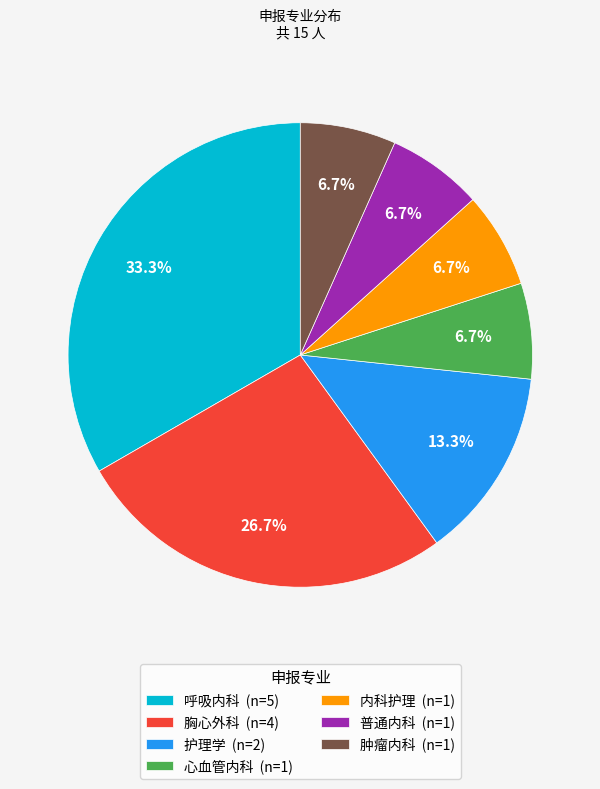

The 护理学 slice represents 19% of the pie. True or false?

False